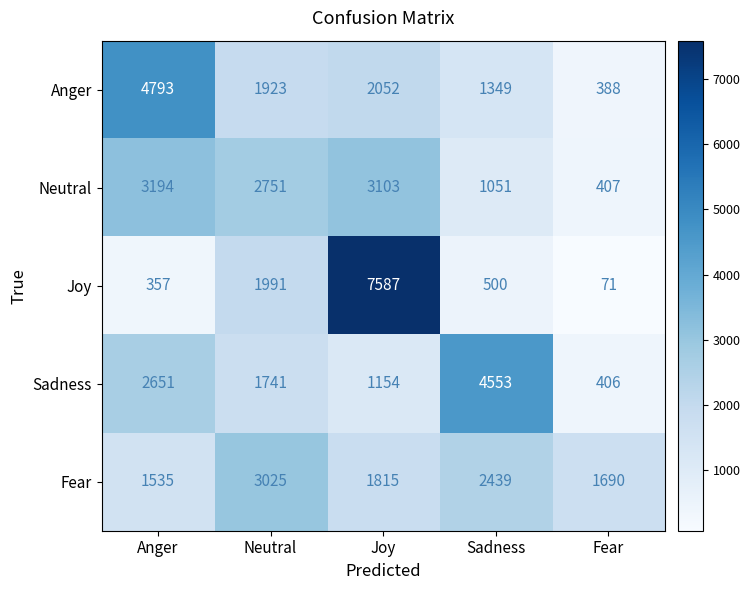

At which category does the chart reach its peak across all series?

Joy